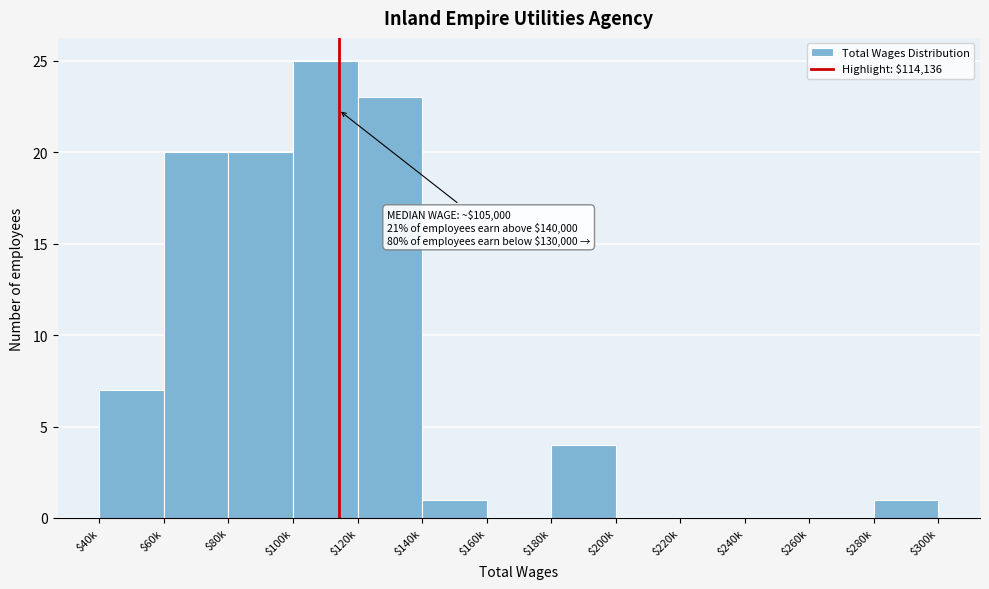

What is the maximum value shown in the chart?

25